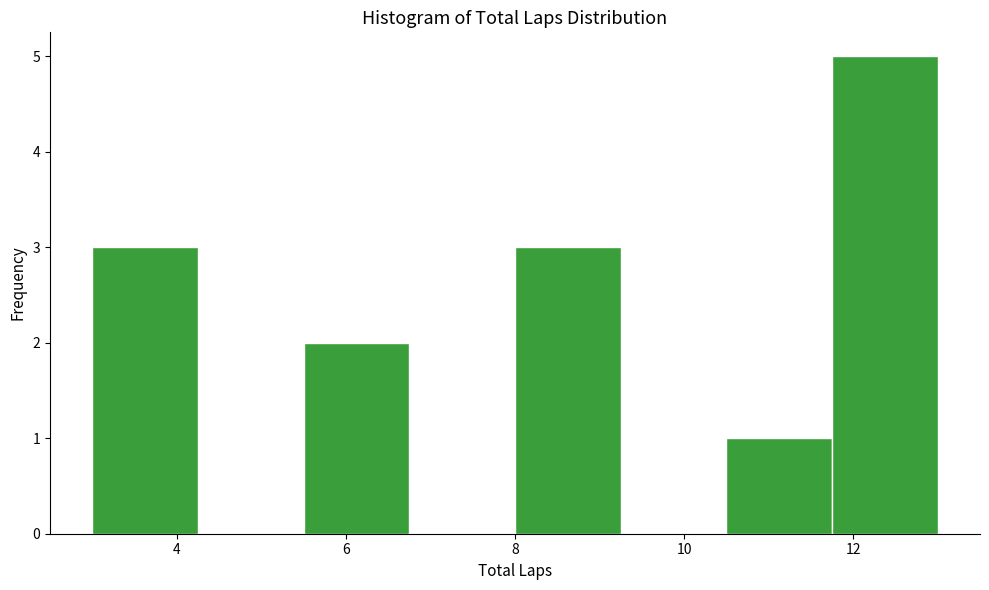

Reading left to right, transcribe this chart: for each bar, give the range it covers on the x-axis and its height. Neither the bar edges nor the heights are printed on the chart, so give them approximately, as read against the axes.

3.00 to 4.25: 3
4.25 to 5.50: 0
5.50 to 6.75: 2
6.75 to 8.00: 0
8.00 to 9.25: 3
9.25 to 10.50: 0
10.50 to 11.75: 1
11.75 to 13.00: 5